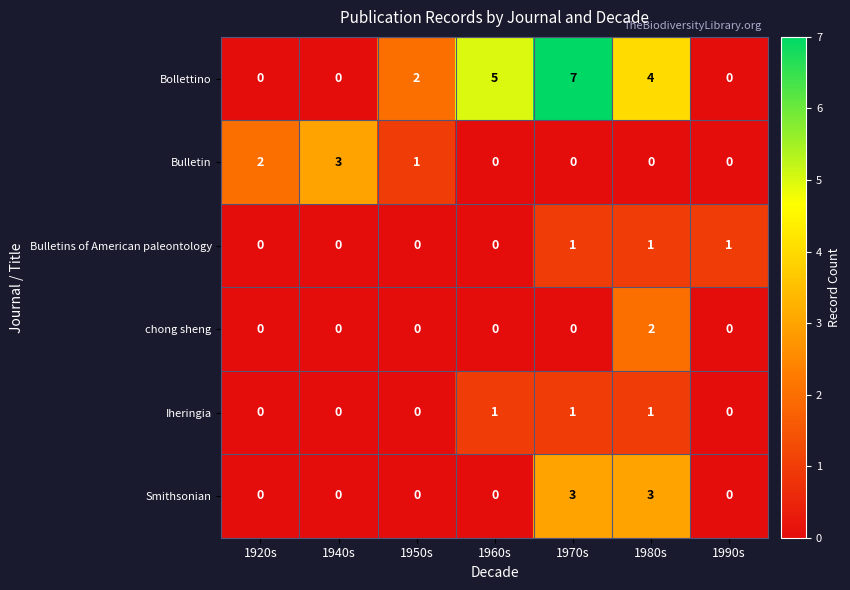

The value of Iheringia at 1960s is 1. True or false?

True